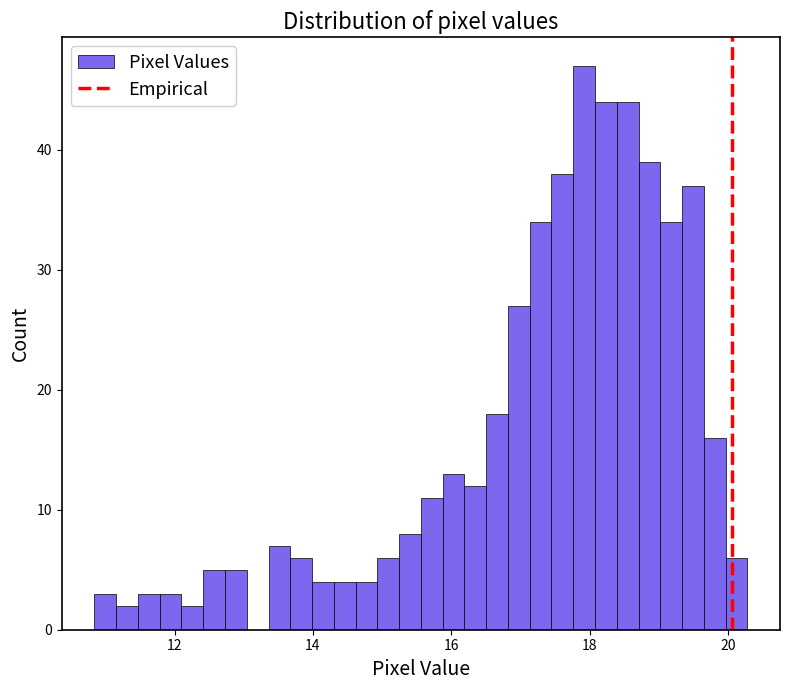

Around what value on the x-axis is the tallest bar? Give the approximate position of its centre, as read against the axis.

18.0